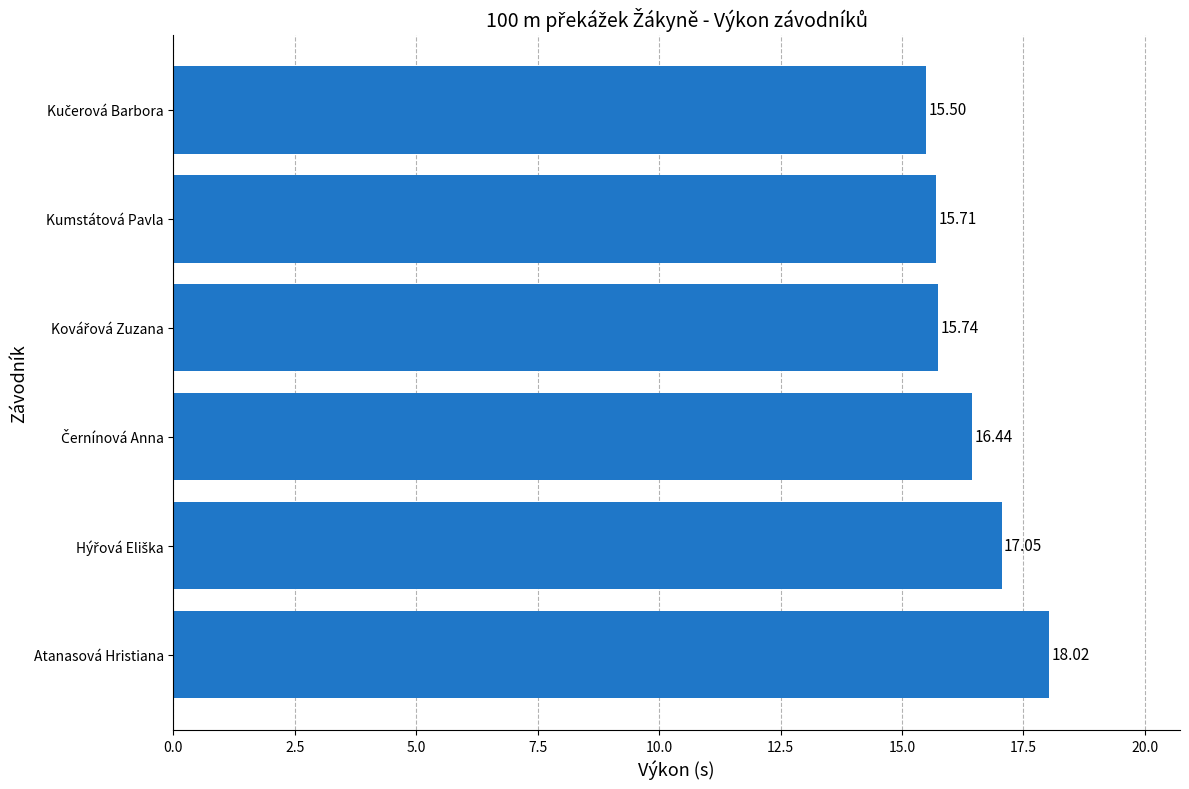

At which category does the chart reach its peak across all series?

Atanasová Hristiana